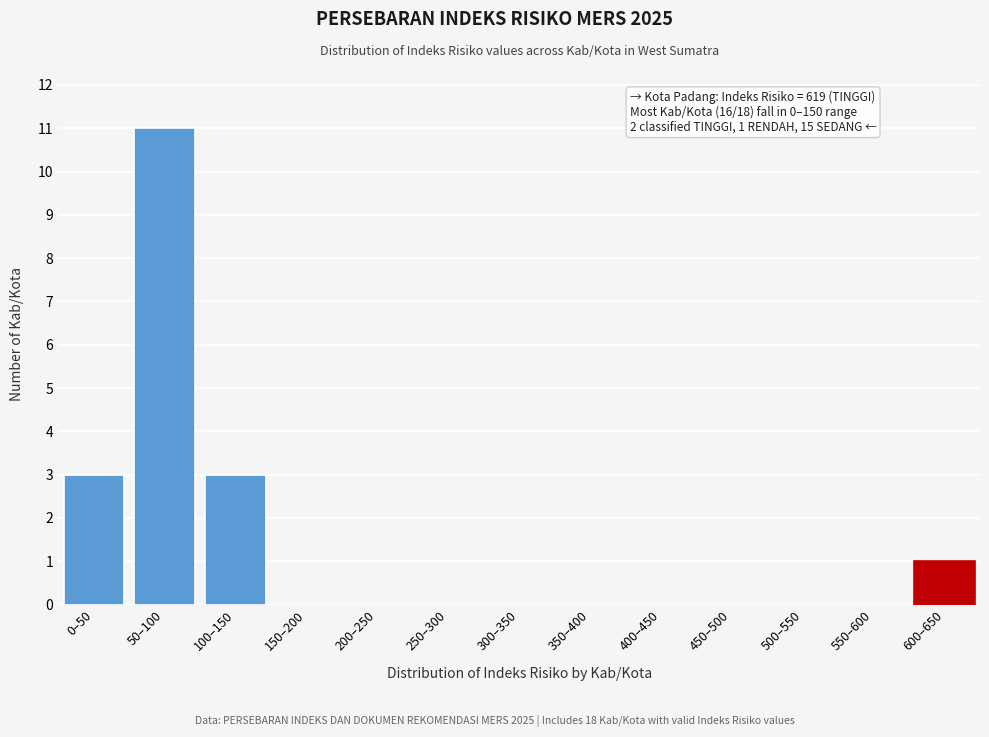

Reading left to right, transcribe all the data shown in this chart.

0–50=3	50–100=11	100–150=3	150–200=0	200–250=0	250–300=0	300–350=0	350–400=0	400–450=0	450–500=0	500–550=0	550–600=0	600–650=1